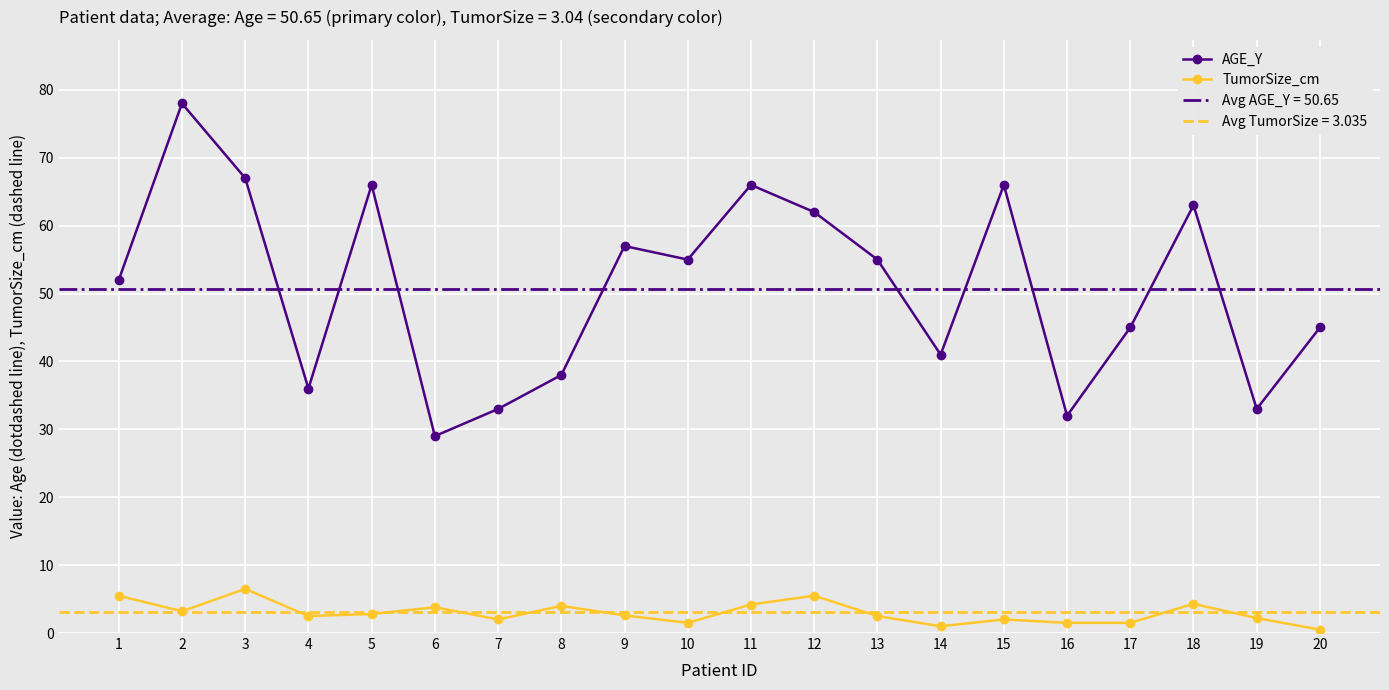

Reading left to right, list all the values displayed in this chart.

AGE_Y: 1=52.0	2=78.0	3=67.0	4=36.0	5=66.0	6=29.0	7=33.0	8=38.0	9=57.0	10=55.0	11=66.0	12=62.0	13=55.0	14=41.0	15=66.0	16=32.0	17=45.0	18=63.0	19=33.0	20=45.0
TumorSize_cm: 1=5.5	2=3.2	3=6.5	4=2.5	5=2.8	6=3.8	7=2.0	8=4.0	9=2.6	10=1.5	11=4.2	12=5.5	13=2.5	14=1.0	15=2.0	16=1.5	17=1.5	18=4.3	19=2.2	20=0.5